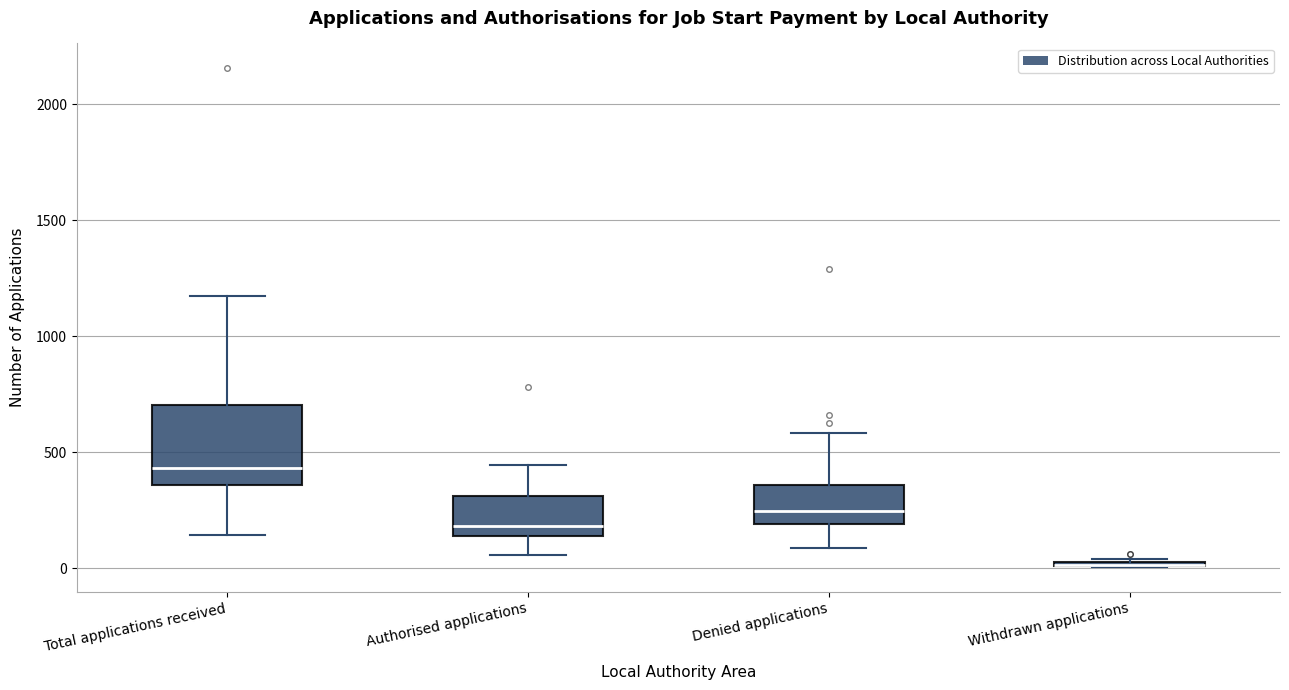

Where is the upper edge of the box for Withdrawn applications on the y-axis? The values are not printed on the chart, so give them approximately, as read against the axis.

50